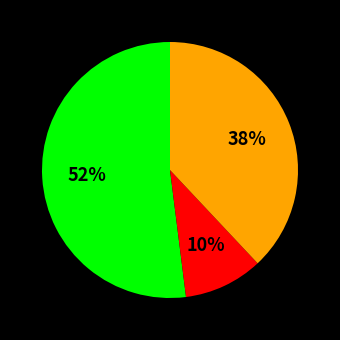

Does any single category account for the majority?

Yes